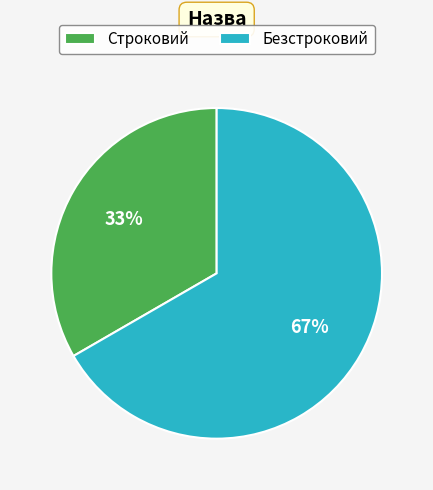

To the nearest percent, what portion does Строковий represent?

33%